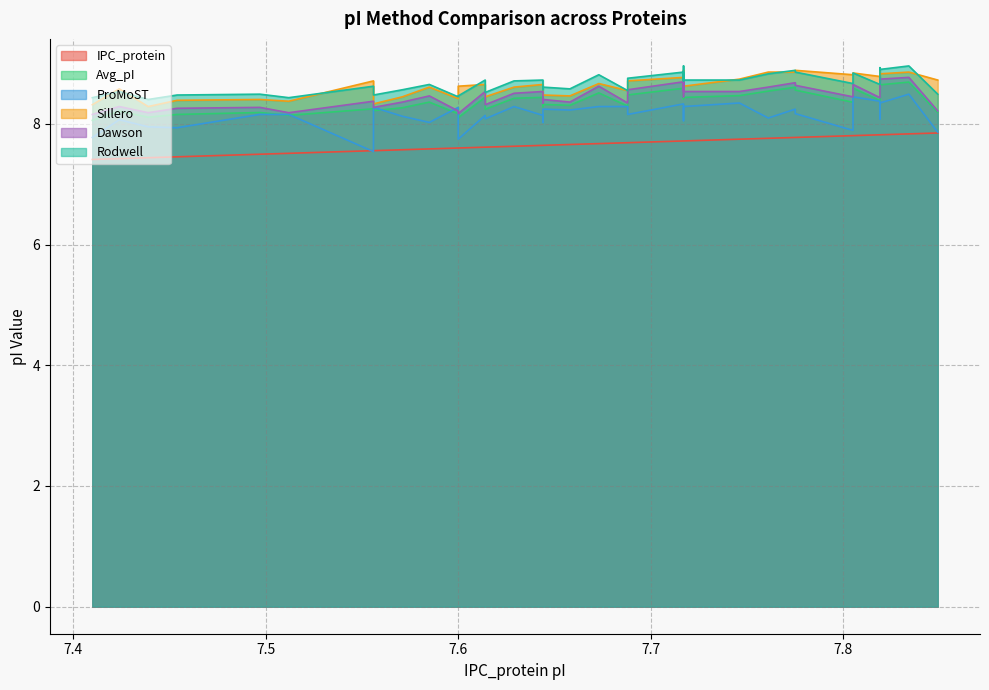

Rank the series by their maximum value, from highest to lowest.

Rodwell, Sillero, Dawson, Avg_pI, ProMoST, IPC_protein